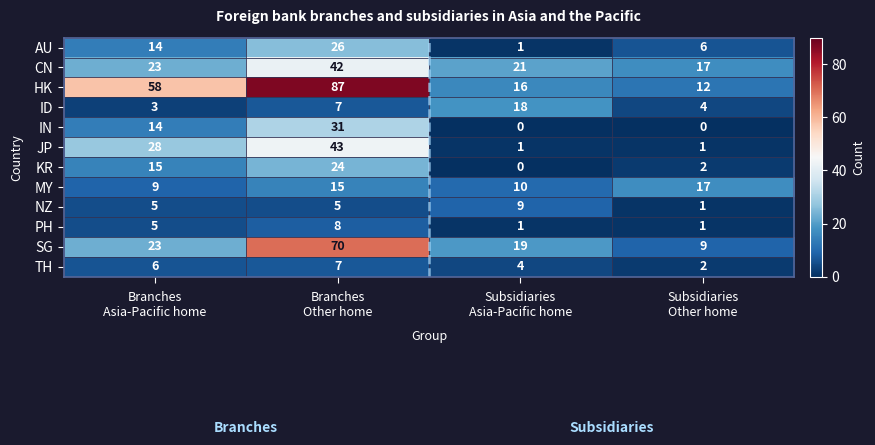

Which series has the largest range (max minus min)?

HK